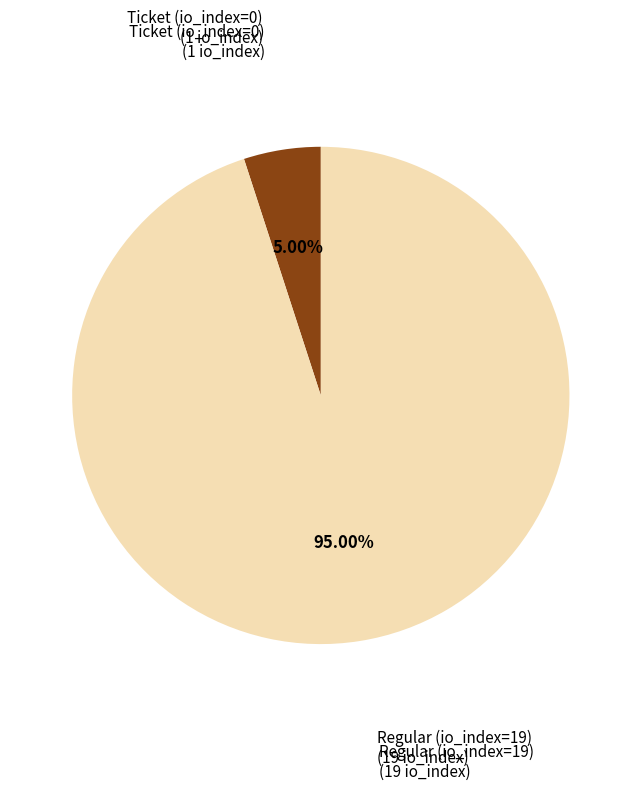

Is there a majority slice in this chart?

Yes